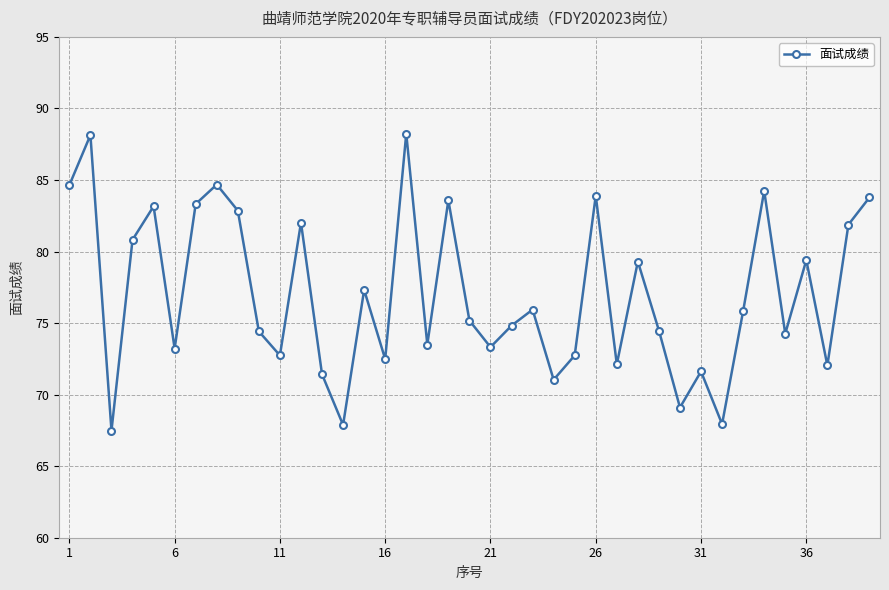

What is the sum of all values?

3004.9